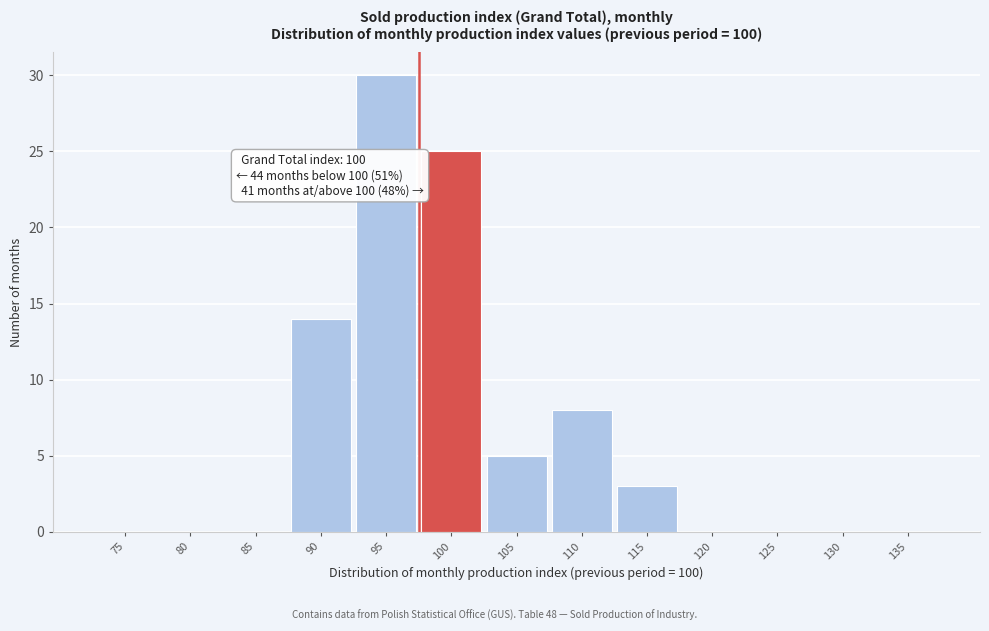

What is the approximate value at 95, to the nearest 10?

30